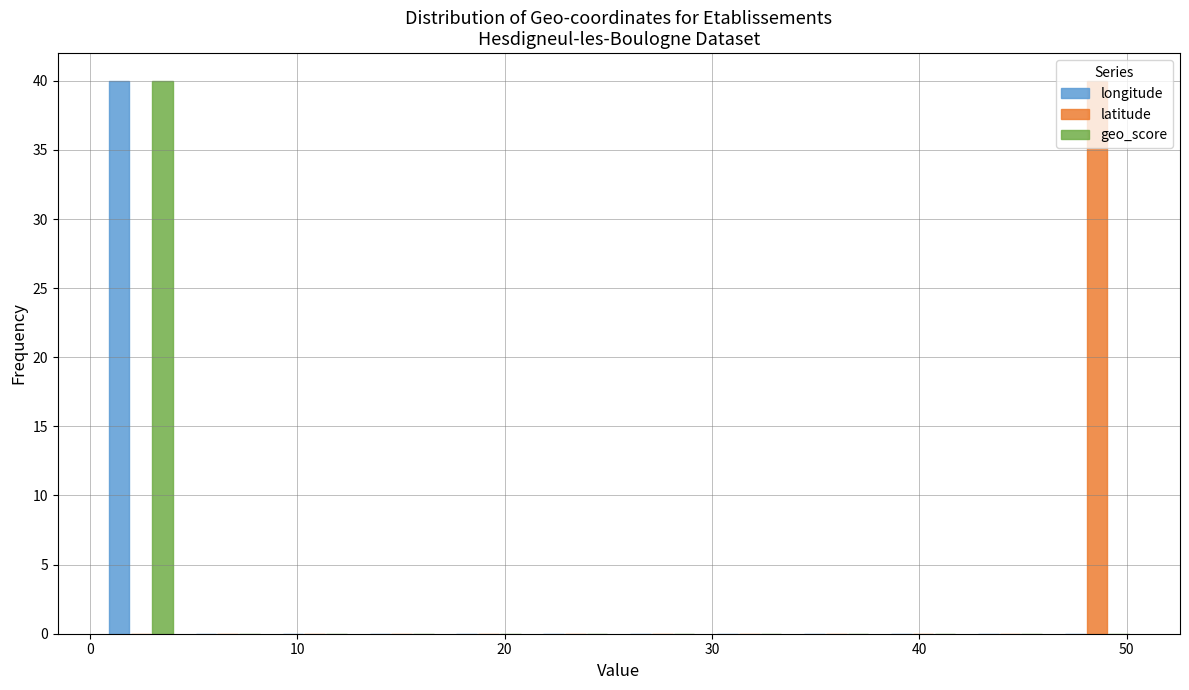

Reading left to right, transcribe this chart: for each range on the x-axis, give the height of each series' bar. Neither the bar edges nor the heights are printed on the chart, so give them approximately, as read against the axes.

0 to 5: longitude=40	latitude=0	geo_score=40
5 to 9: longitude=0	latitude=0	geo_score=0
9 to 13: longitude=0	latitude=0	geo_score=0
13 to 17: longitude=0	latitude=0	geo_score=0
17 to 21: longitude=0	latitude=0	geo_score=0
21 to 26: longitude=0	latitude=0	geo_score=0
26 to 30: longitude=0	latitude=0	geo_score=0
30 to 34: longitude=0	latitude=0	geo_score=0
34 to 38: longitude=0	latitude=0	geo_score=0
38 to 42: longitude=0	latitude=0	geo_score=0
42 to 46: longitude=0	latitude=0	geo_score=0
46 to 51: longitude=0	latitude=40	geo_score=0